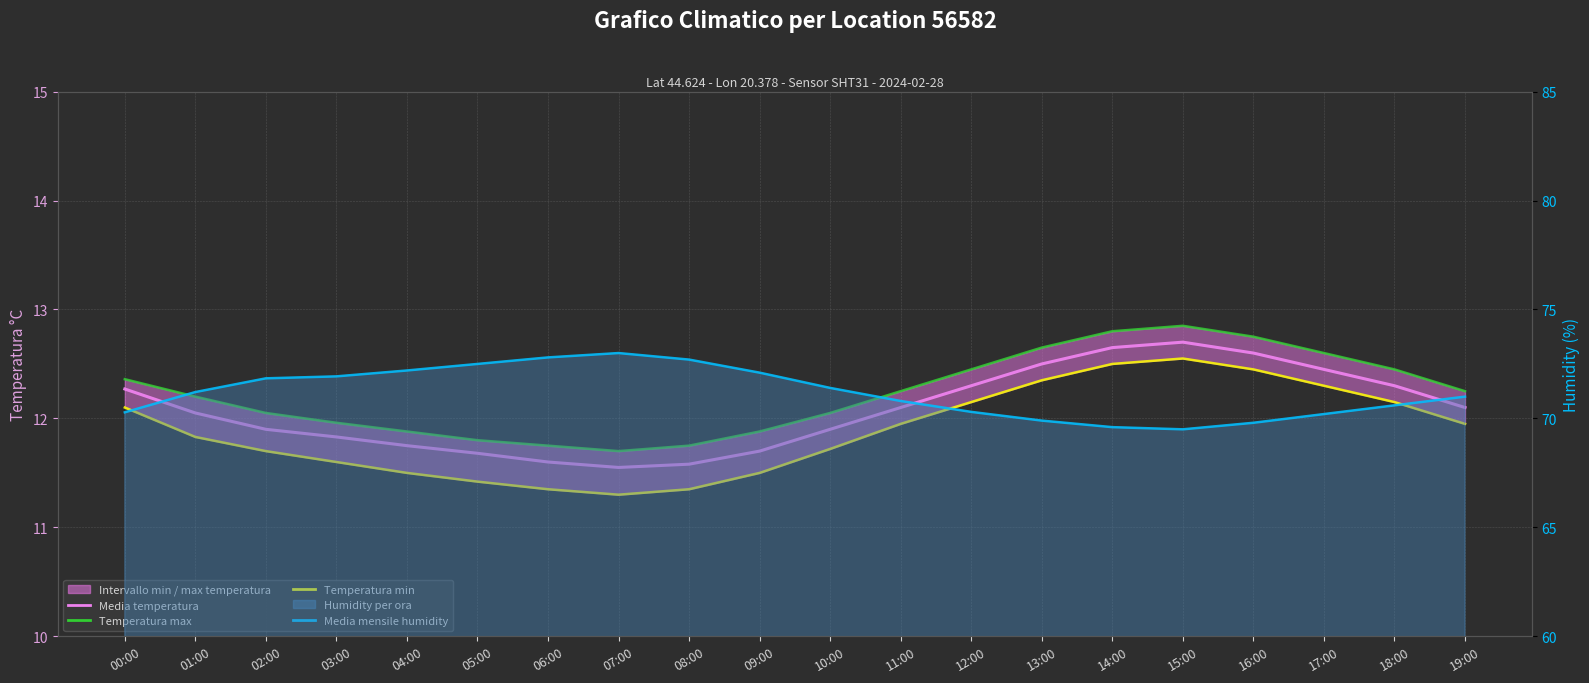

What is the approximate value of Temperatura min at 18:00?

12.2